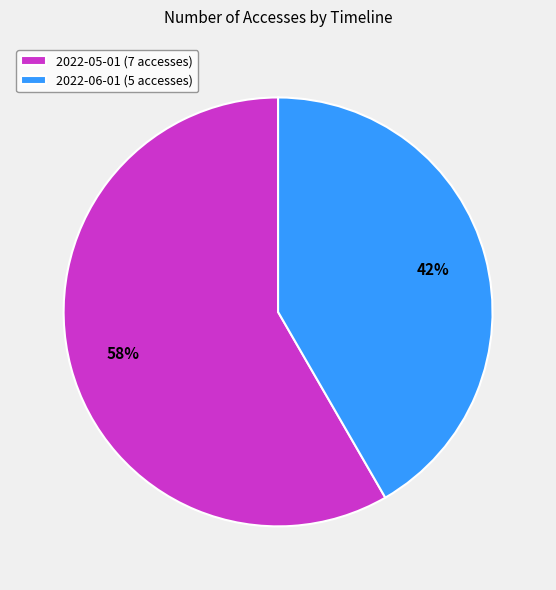

What is the largest slice in the pie chart?

2022-05-01 (7 accesses)